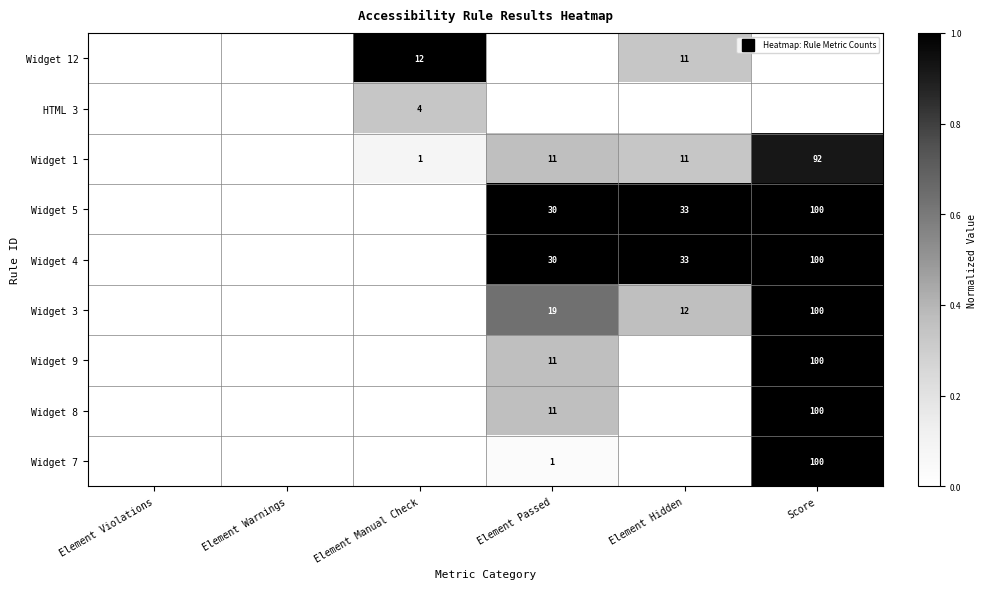

What is the difference between the maximum and minimum values in the Widget 3 series?

1.0